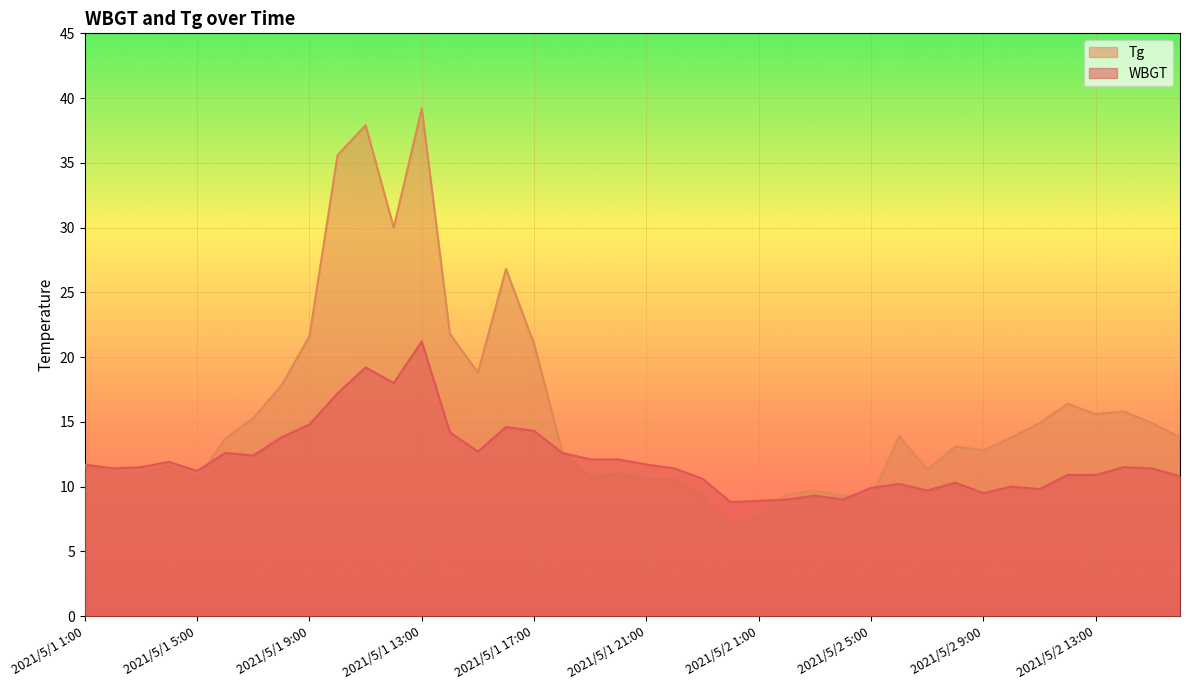

Which series has the largest total across all categories?

Tg